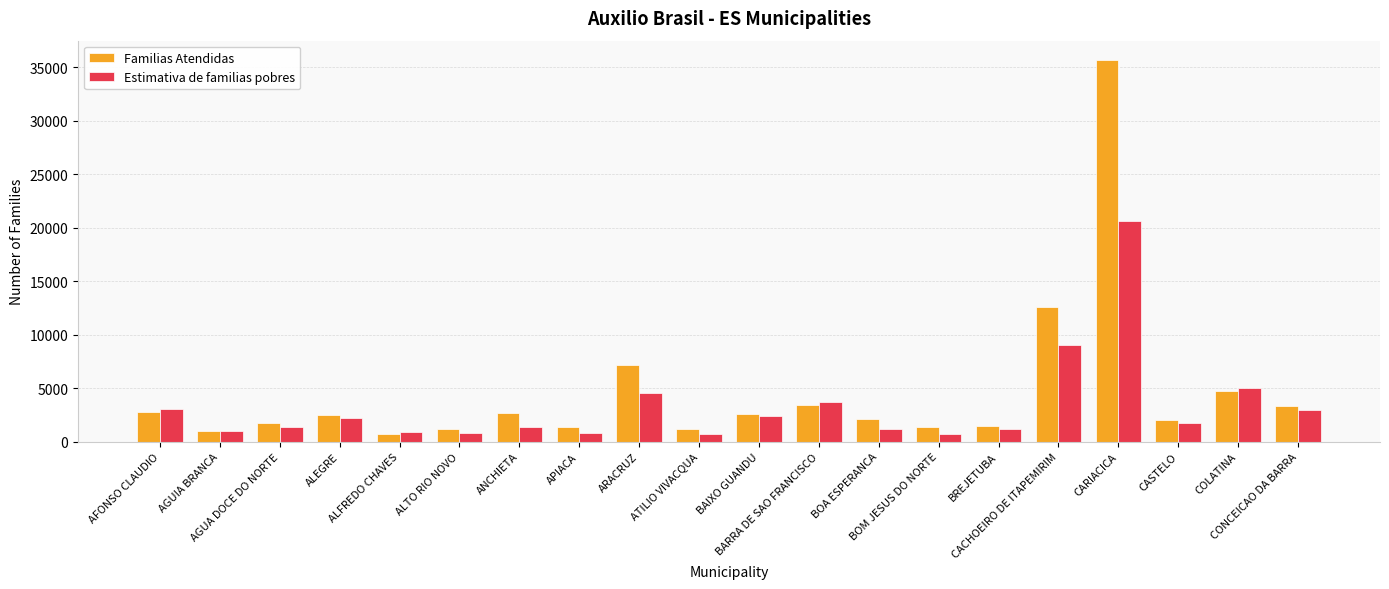

The Estimativa de familias pobres series shows 880 at ALFREDO CHAVES. True or false?

True